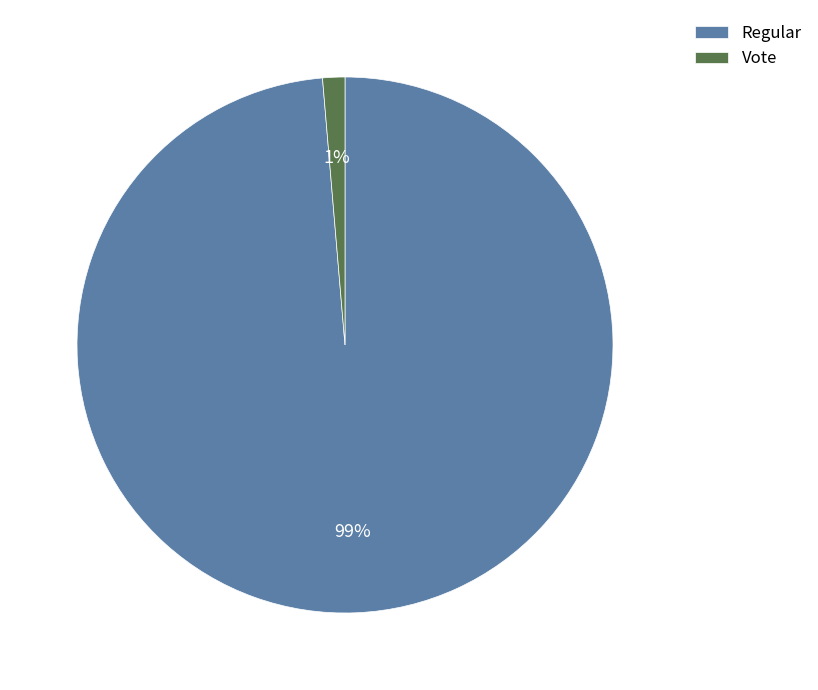

What percentage is the Vote slice, to the nearest percent?

1%